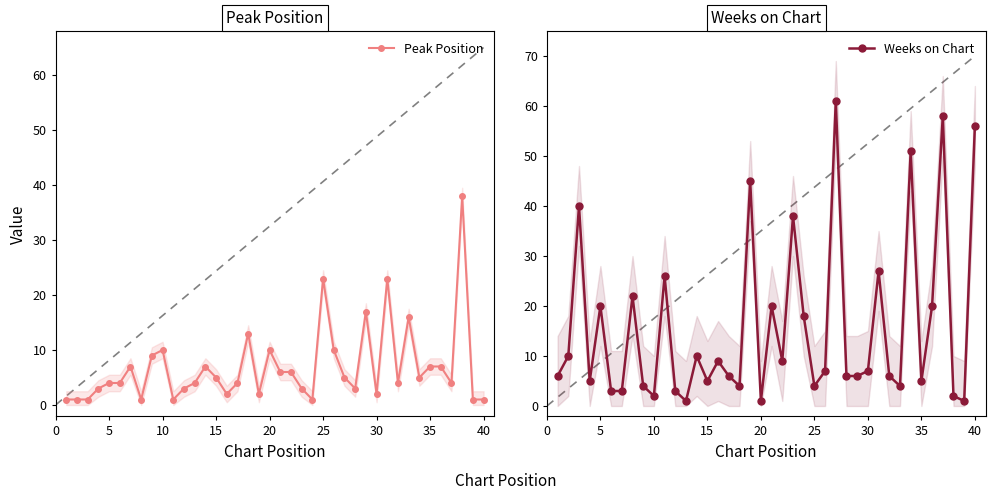

What are all the series names shown in the legend?

Peak Position, Weeks on Chart